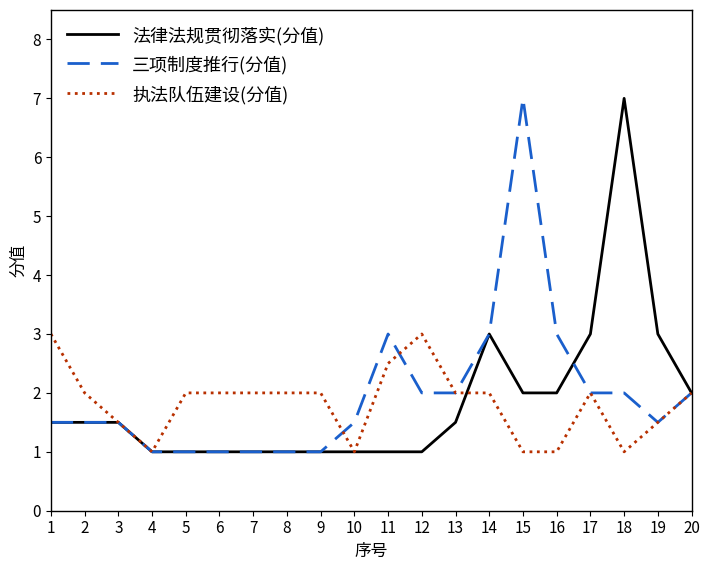

What is the spread (max minus min) of values at 16?

2.0